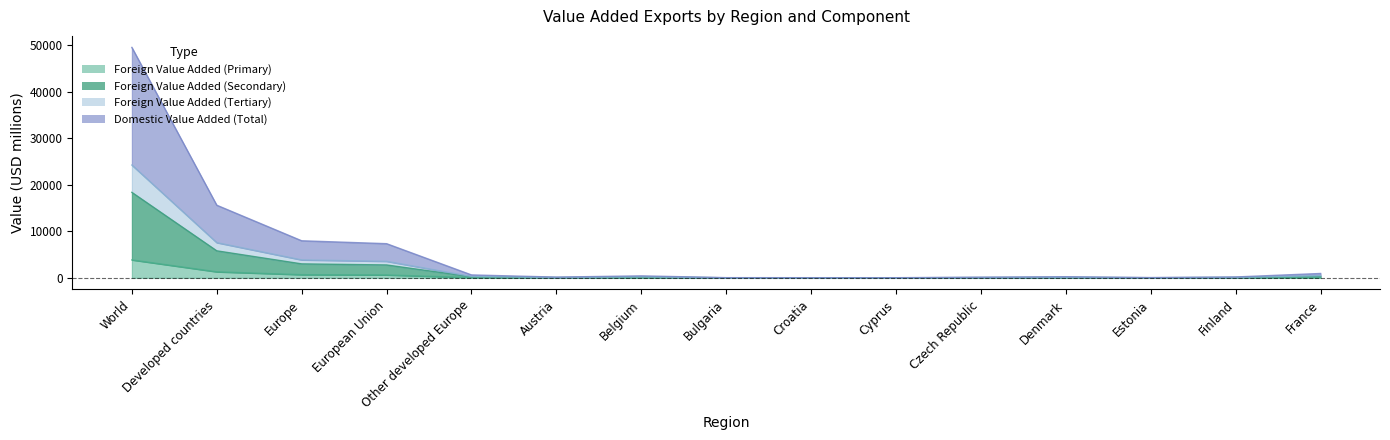

How many lines are shown in the chart?

4